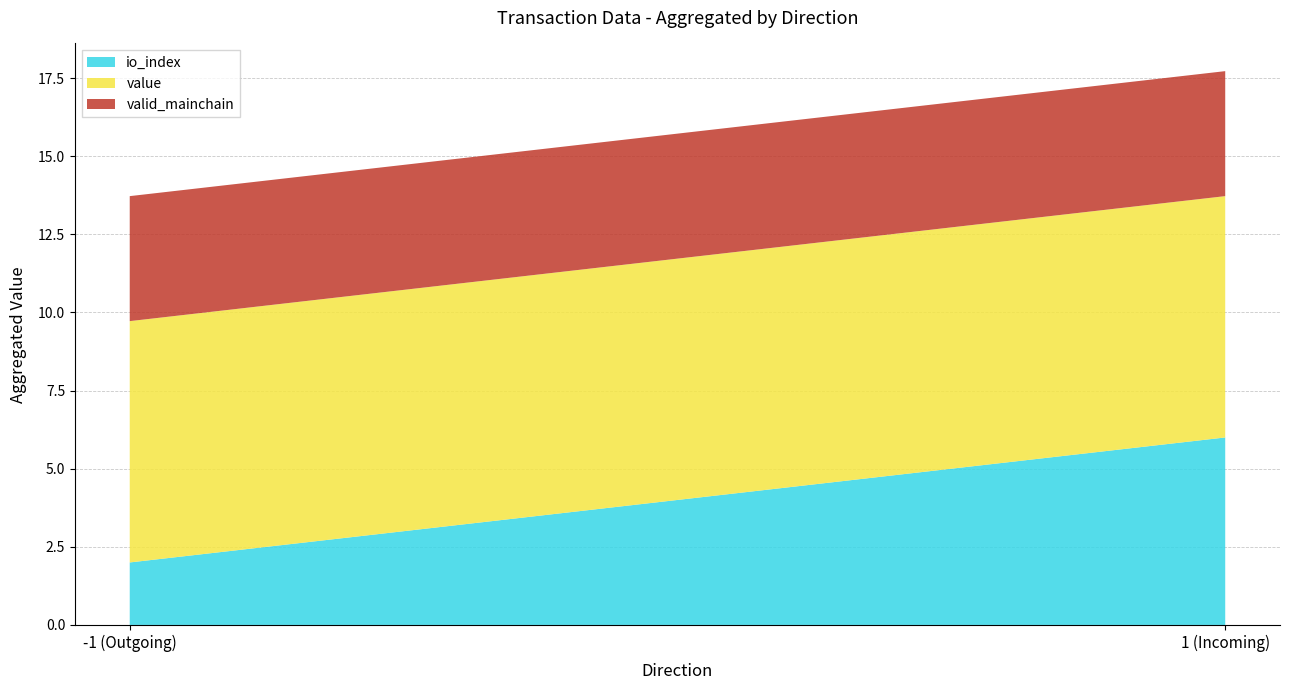

Is it true that io_index equals 6.0 at 1 (Incoming)?

True